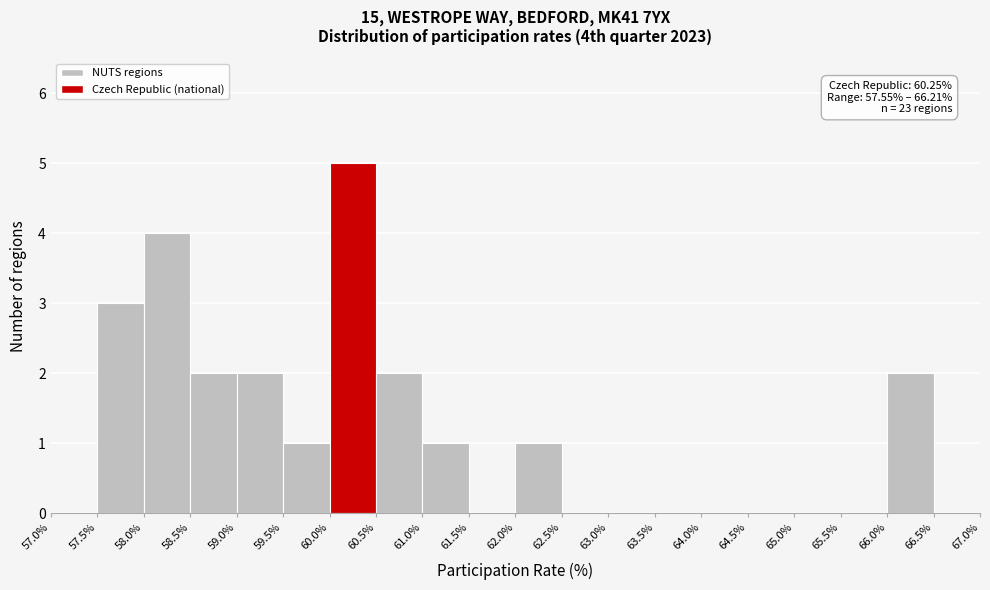

Which range on the x-axis has the tallest bar?

60.0% to 60.5%